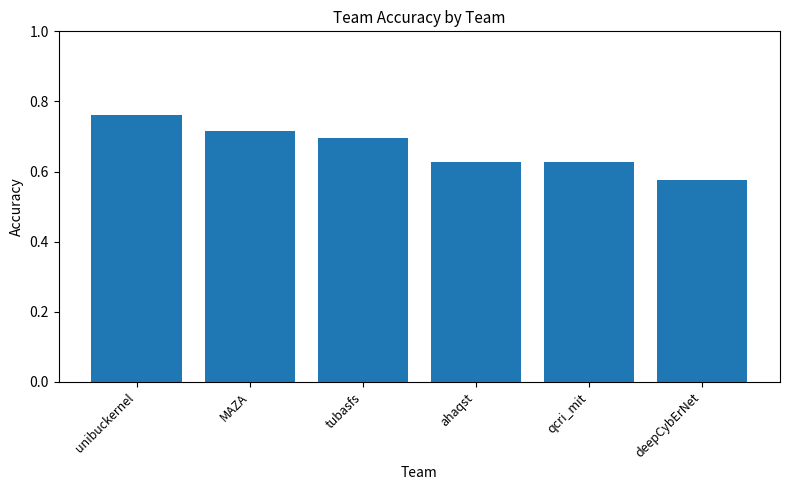

What is the label of the 3rd bar from the right?

ahaqst